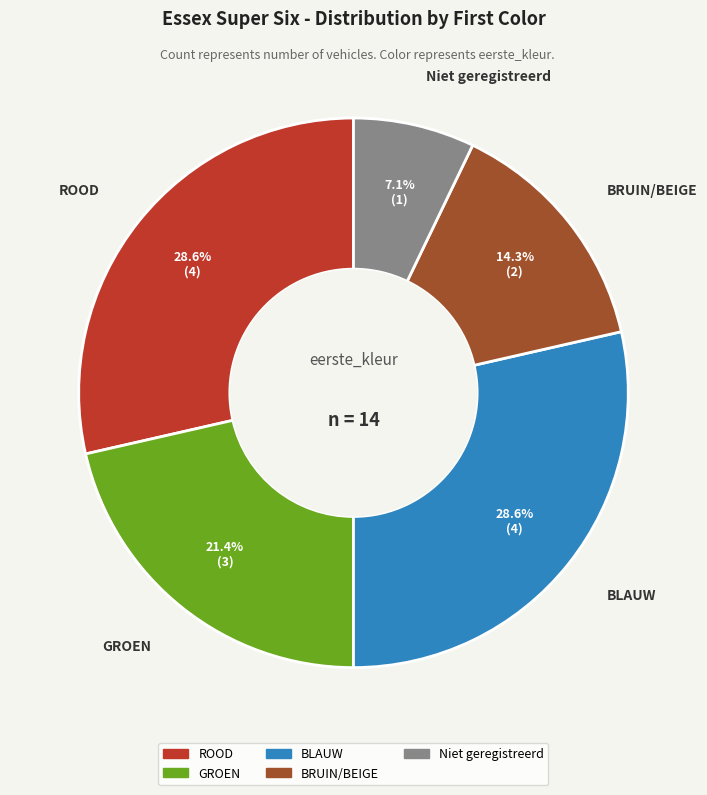

Between GROEN and Niet geregistreerd, which is larger?

GROEN